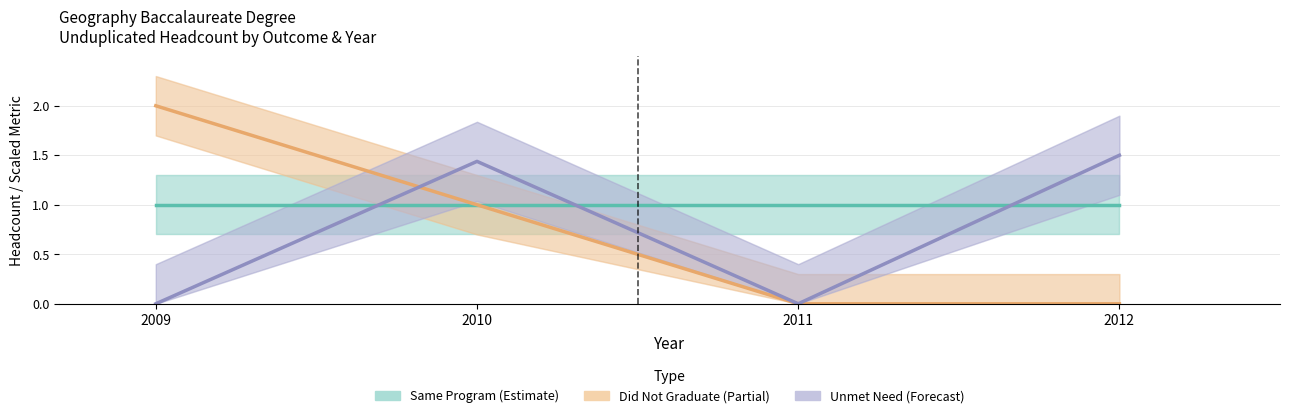

Does the chart have visible grid lines?

Yes